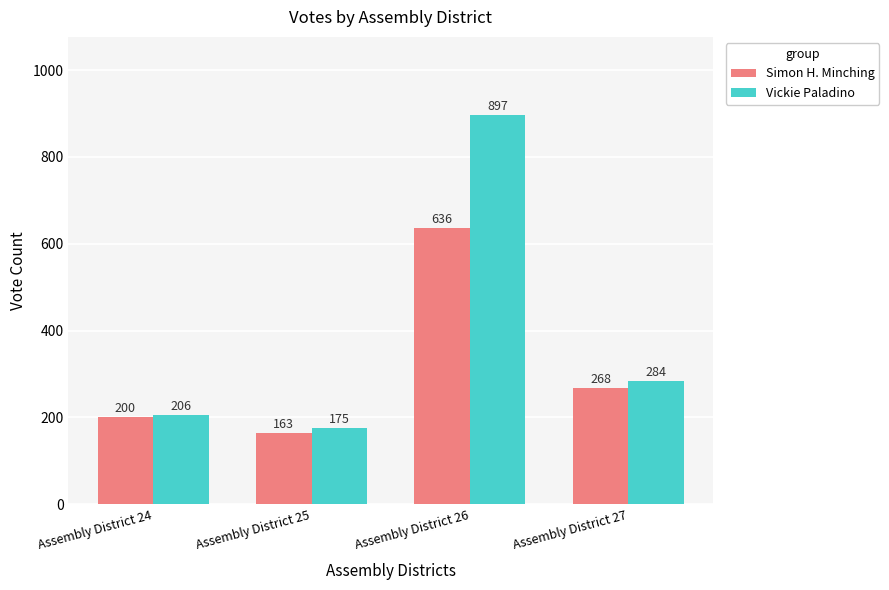

At which label does Simon H. Minching first exceed 268?

Assembly District 26